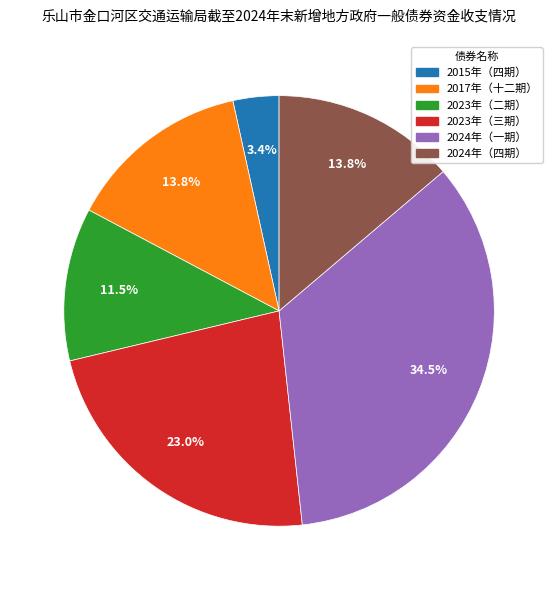

Is there a majority slice in this chart?

No